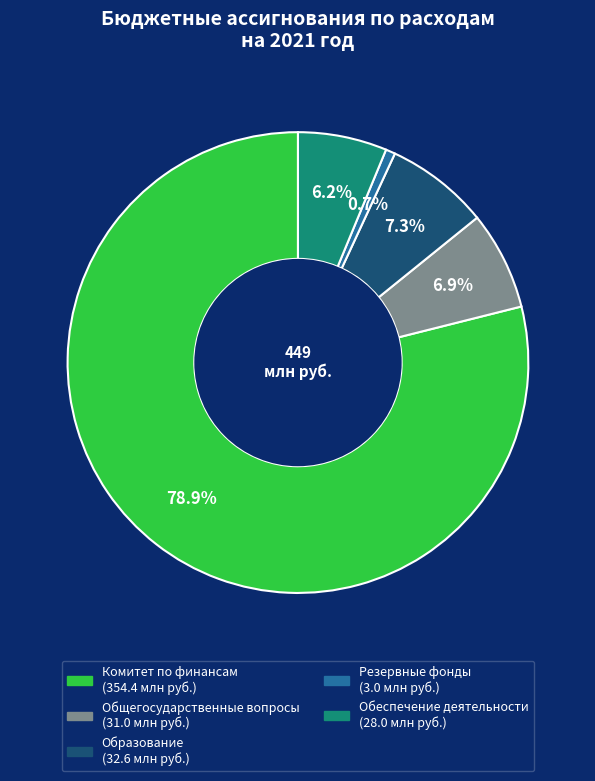

How many slices are in this pie chart?

5